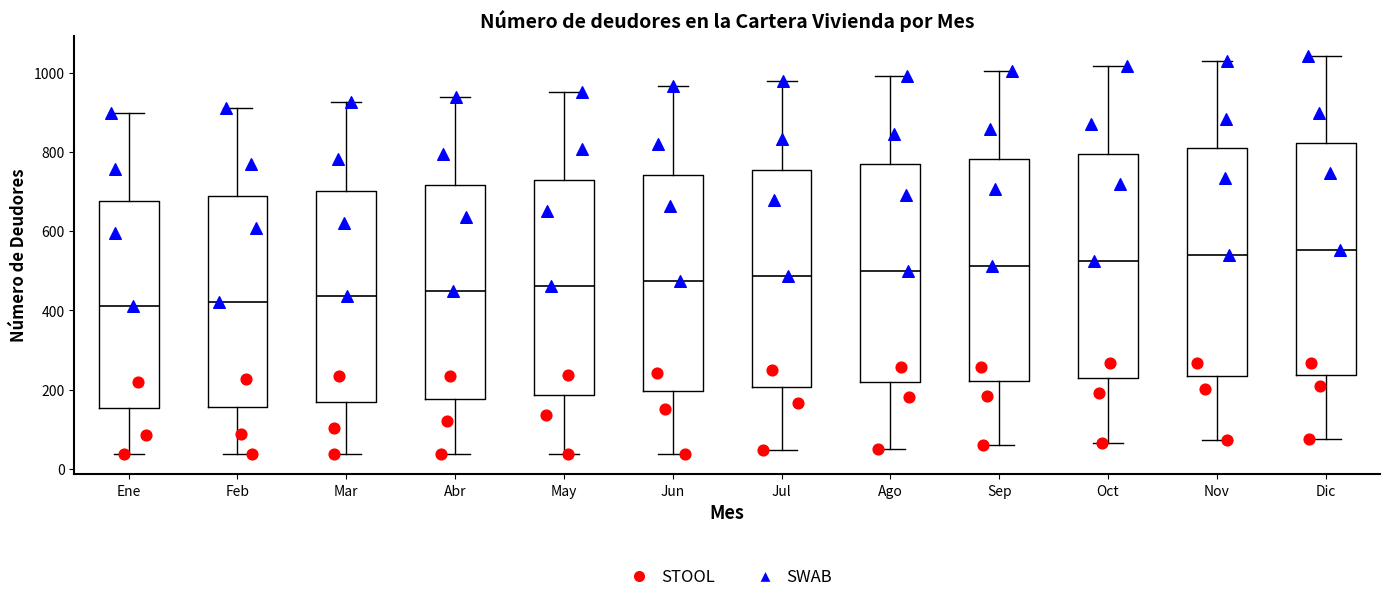

Where does the lower whisker of the box for Sep end on the y-axis? The values are not printed on the chart, so give them approximately, as read against the axis.

60